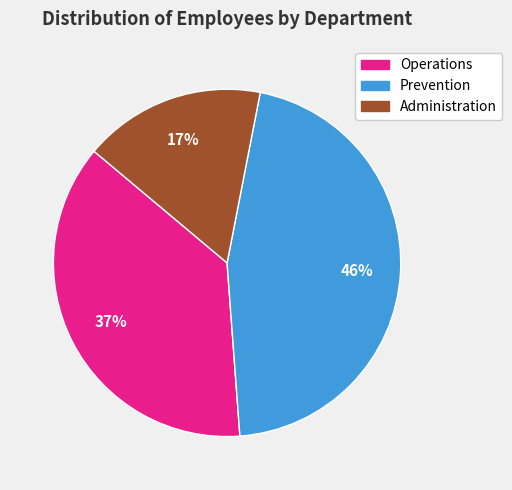

Count the number of slices in the pie.

3